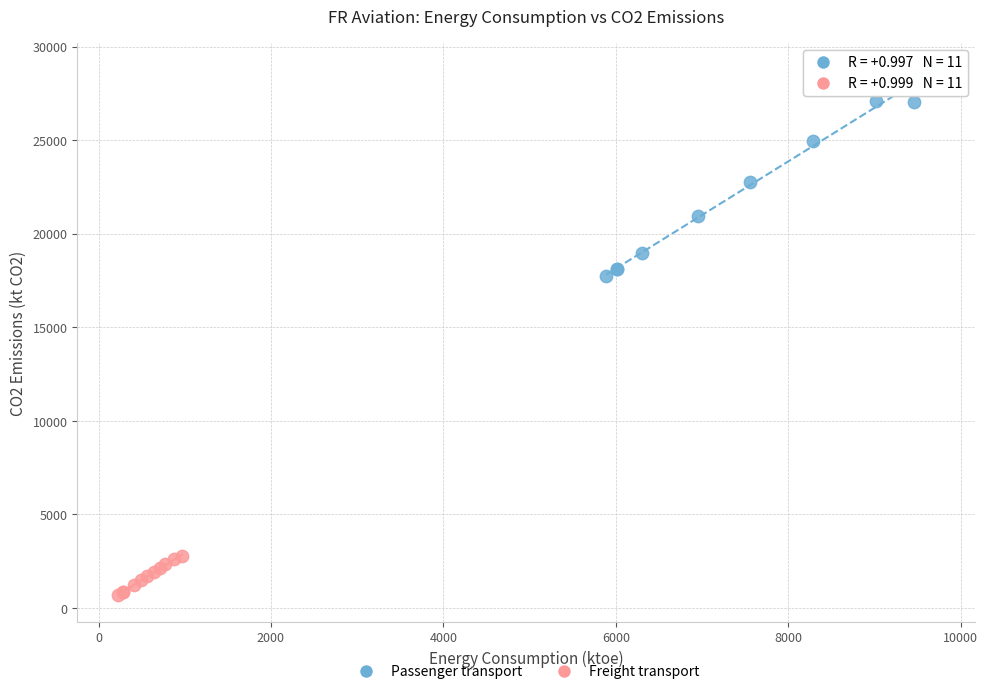

Which series contains the lowest Y value?

Freight transport